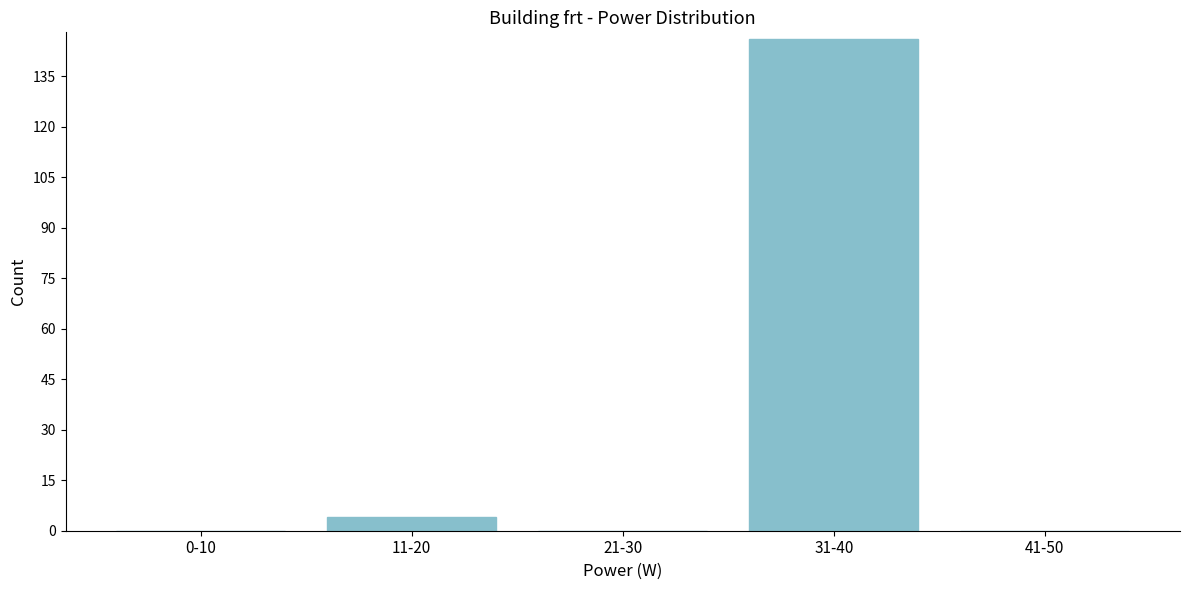

Reading left to right, extract all data points from this chart.

0-10=0	11-20=4	21-30=0	31-40=146	41-50=0